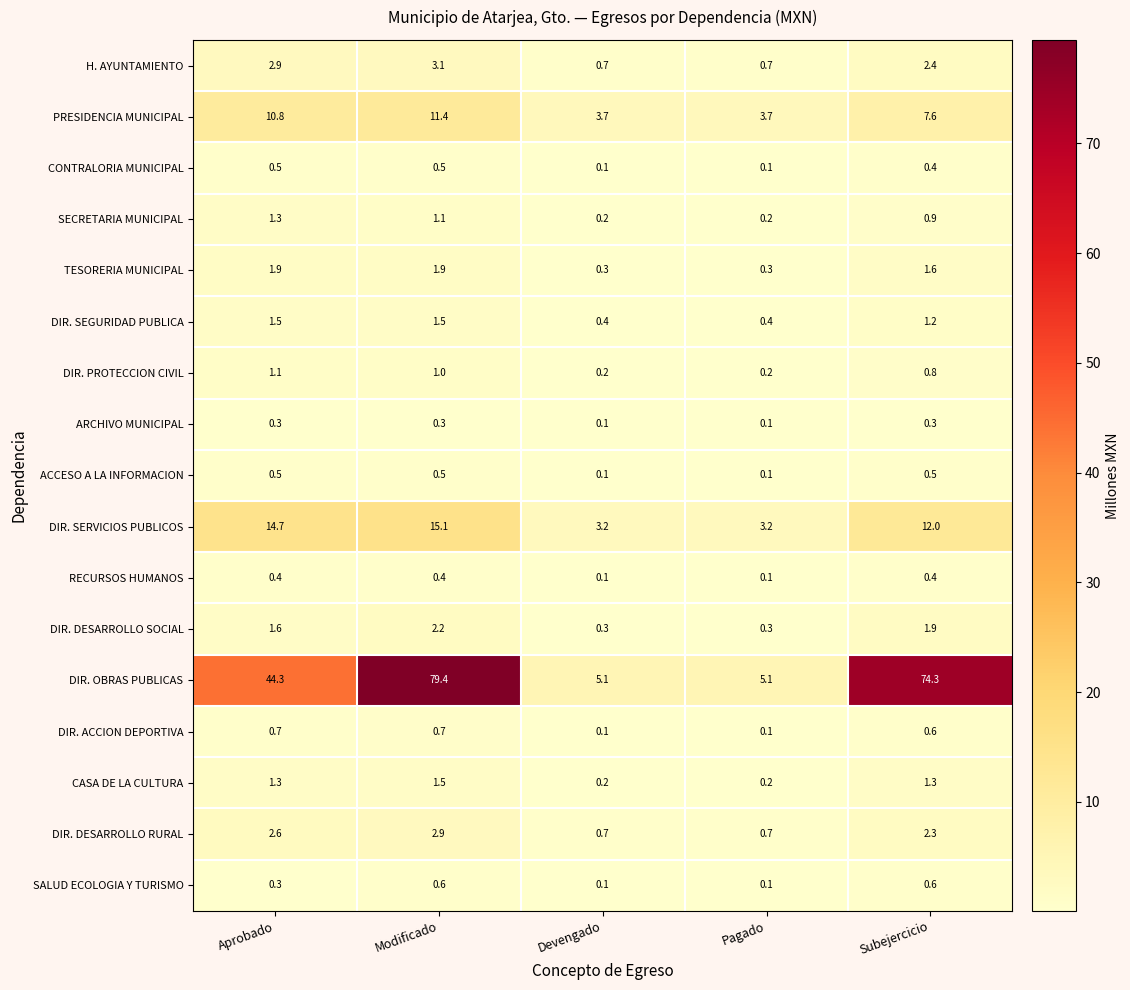

Where is DIR. DESARROLLO SOCIAL nearest to the value 1?

Aprobado